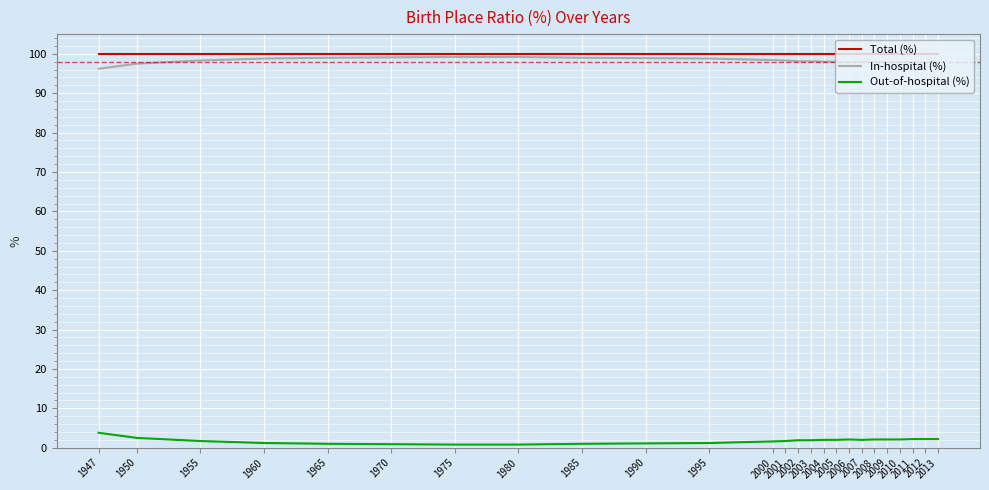

Is the value of Out-of-hospital (%) at 2005 greater than the value of Total (%) at 2009?

No